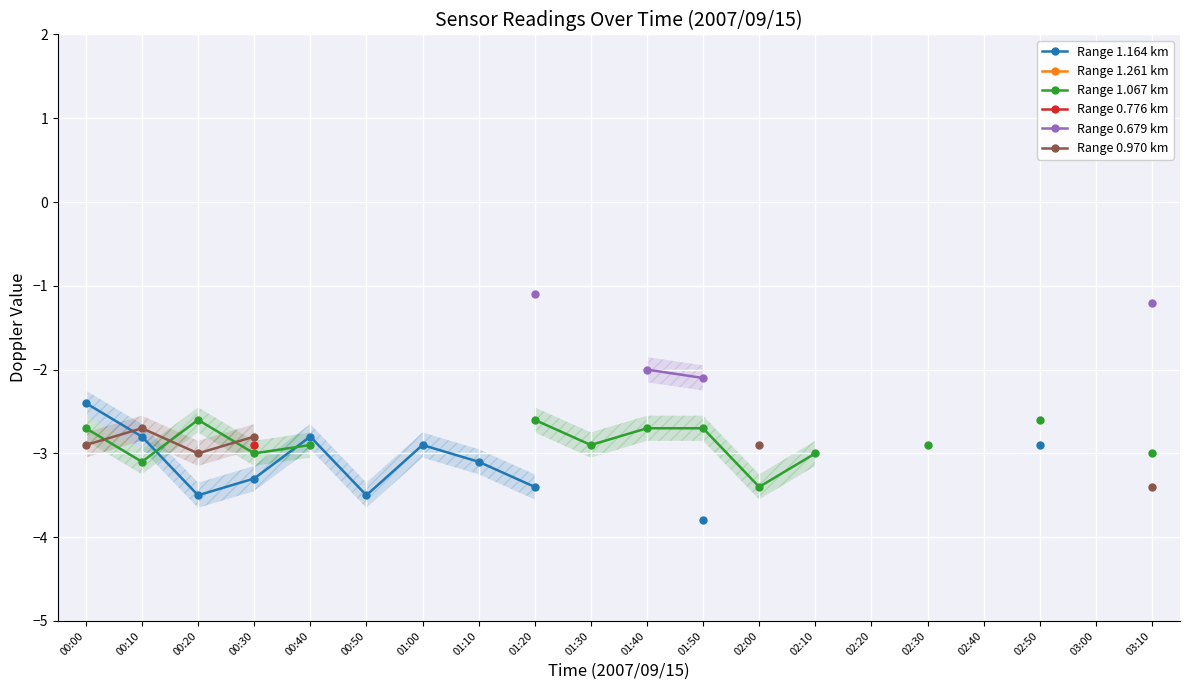

Which has a higher value, 02:00 or 00:20?

00:20